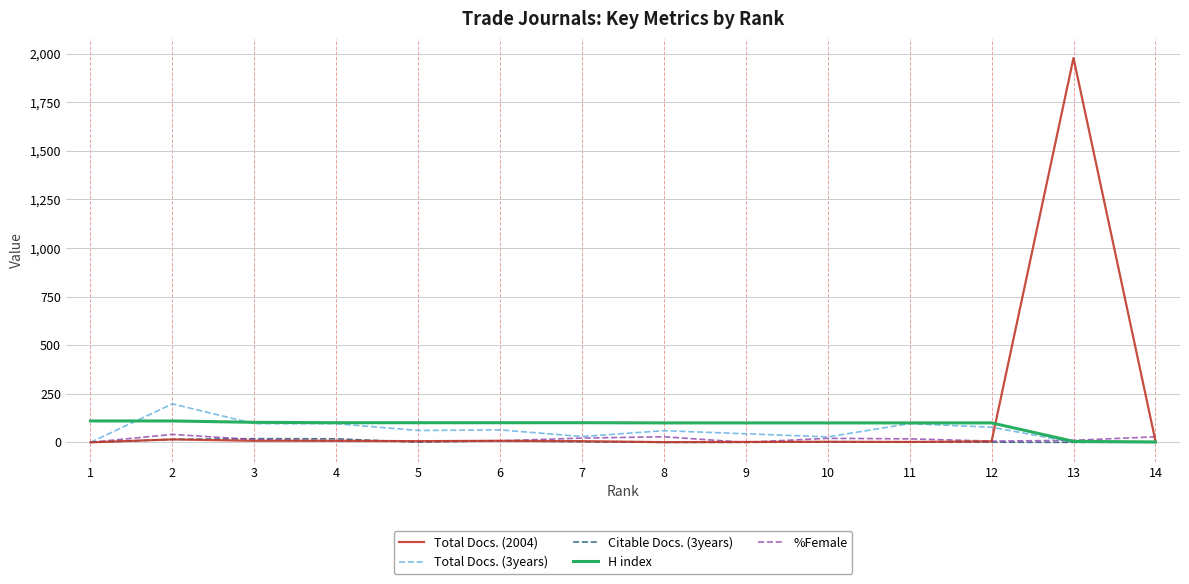

At which category is the sum across all series the highest?

13